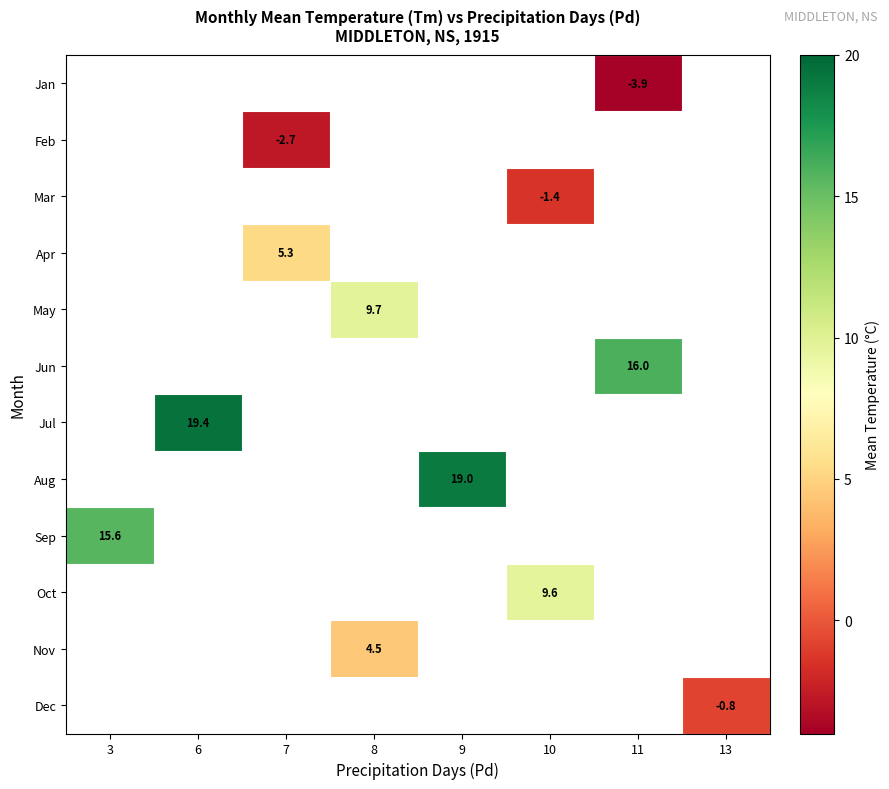

The Sep series shows 15.6 at 3. True or false?

True